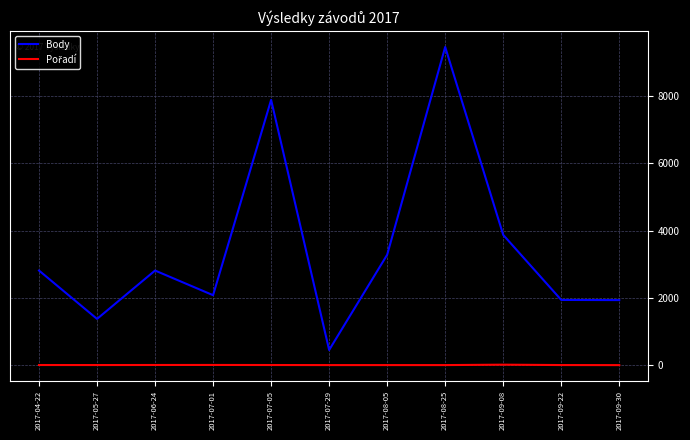

The value of Body at 2017-08-05 is 4998. True or false?

False